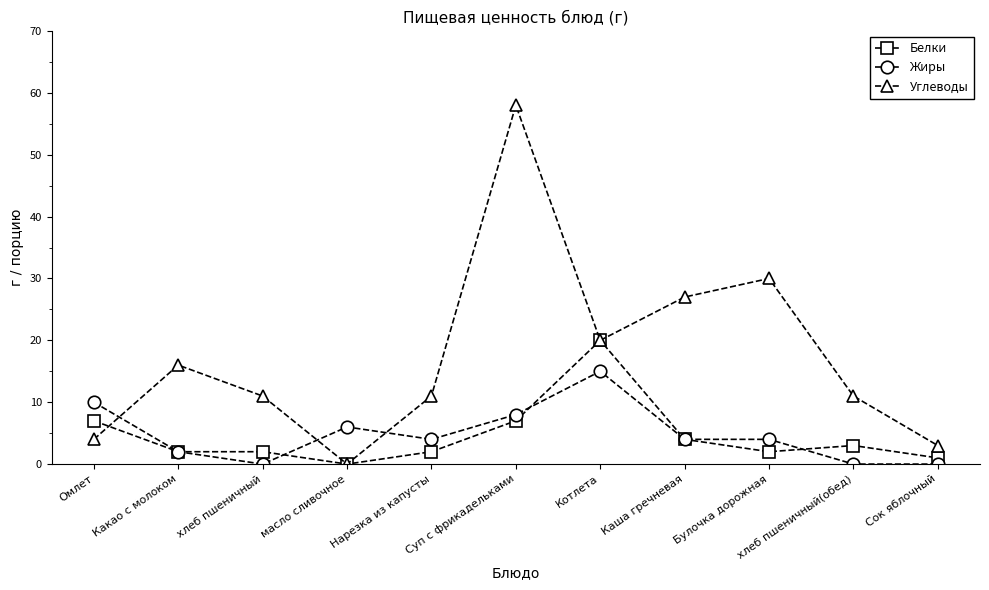

The Белки series shows 7 at Суп с фрикадельками. True or false?

True